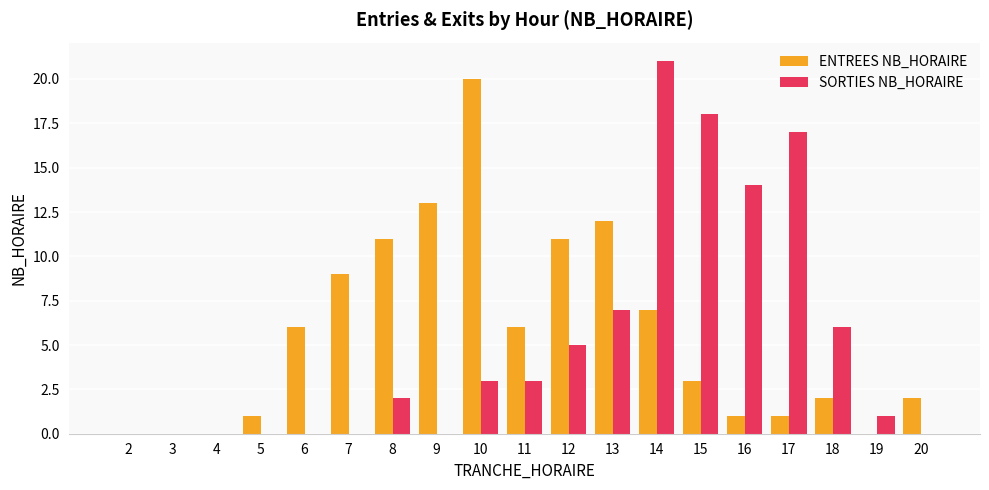

What are all the series names shown in the legend?

ENTREES NB_HORAIRE, SORTIES NB_HORAIRE